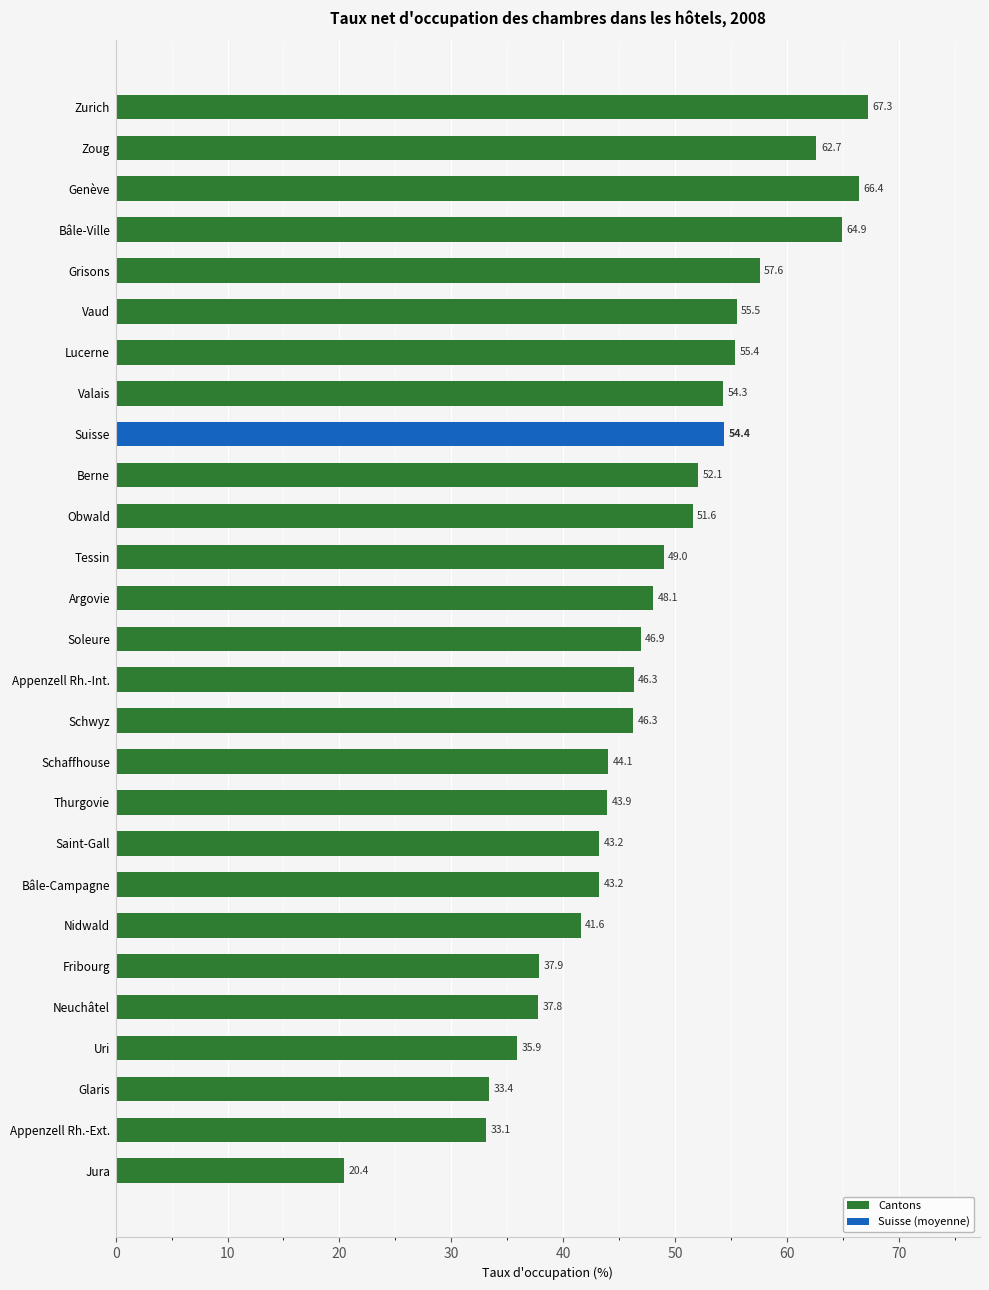

Reading bottom to top, transcribe all the data shown in this chart.

Jura=20.4	Appenzell Rh.-Ext.=33.1	Glaris=33.4	Uri=35.9	Neuchâtel=37.8	Fribourg=37.9	Nidwald=41.6	Bâle-Campagne=43.2	Saint-Gall=43.2	Thurgovie=43.9	Schaffhouse=44.1	Schwyz=46.3	Appenzell Rh.-Int.=46.3	Soleure=46.9	Argovie=48.1	Tessin=49.0	Obwald=51.6	Berne=52.1	Suisse=54.4	Valais=54.3	Lucerne=55.4	Vaud=55.5	Grisons=57.6	Bâle-Ville=64.9	Genève=66.4	Zoug=62.7	Zurich=67.3